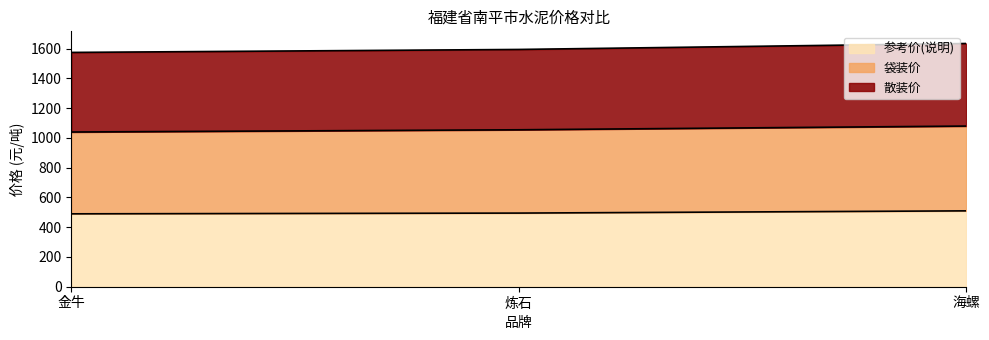

What is the total value across all series at 海螺?

1635